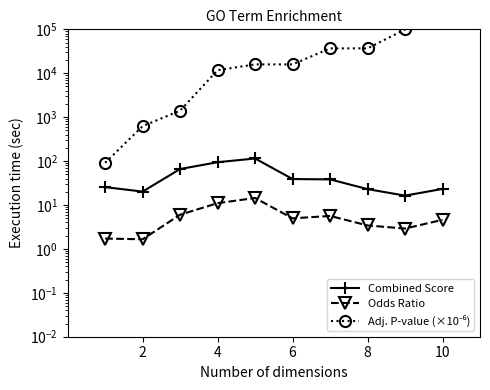

What is the smallest value displayed?

1.7